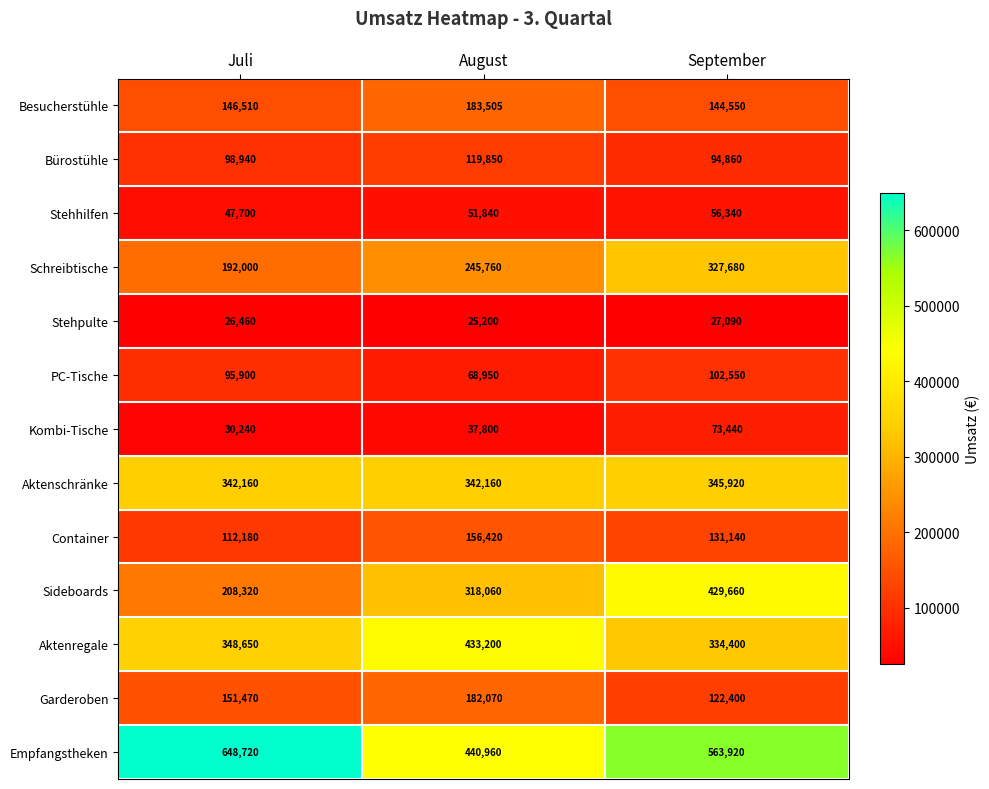

Which series has the largest total across all categories?

Empfangstheken